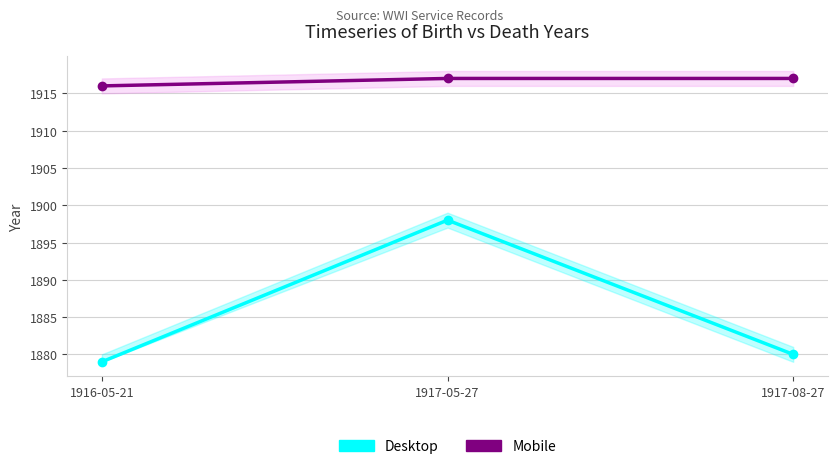

Reading left to right, extract all data points from this chart.

Desktop: 1879	1898	1880
Mobile: 1916	1917	1917